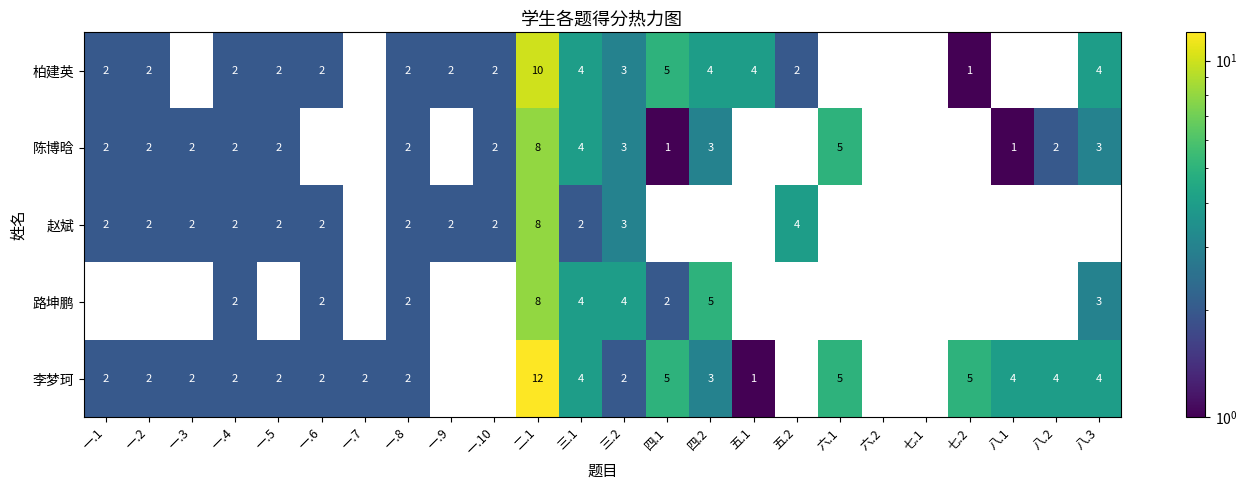

At how many categories does at least one series exceed 11?

1